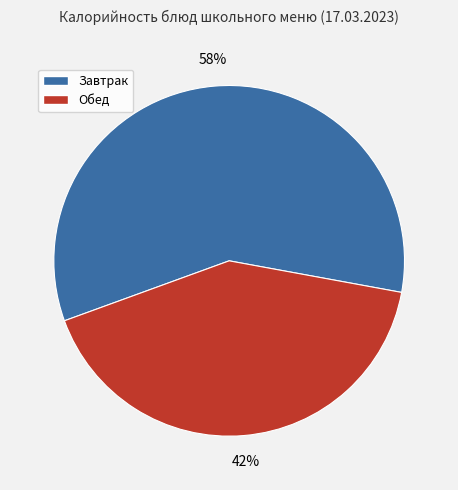

Is there a majority slice in this chart?

Yes